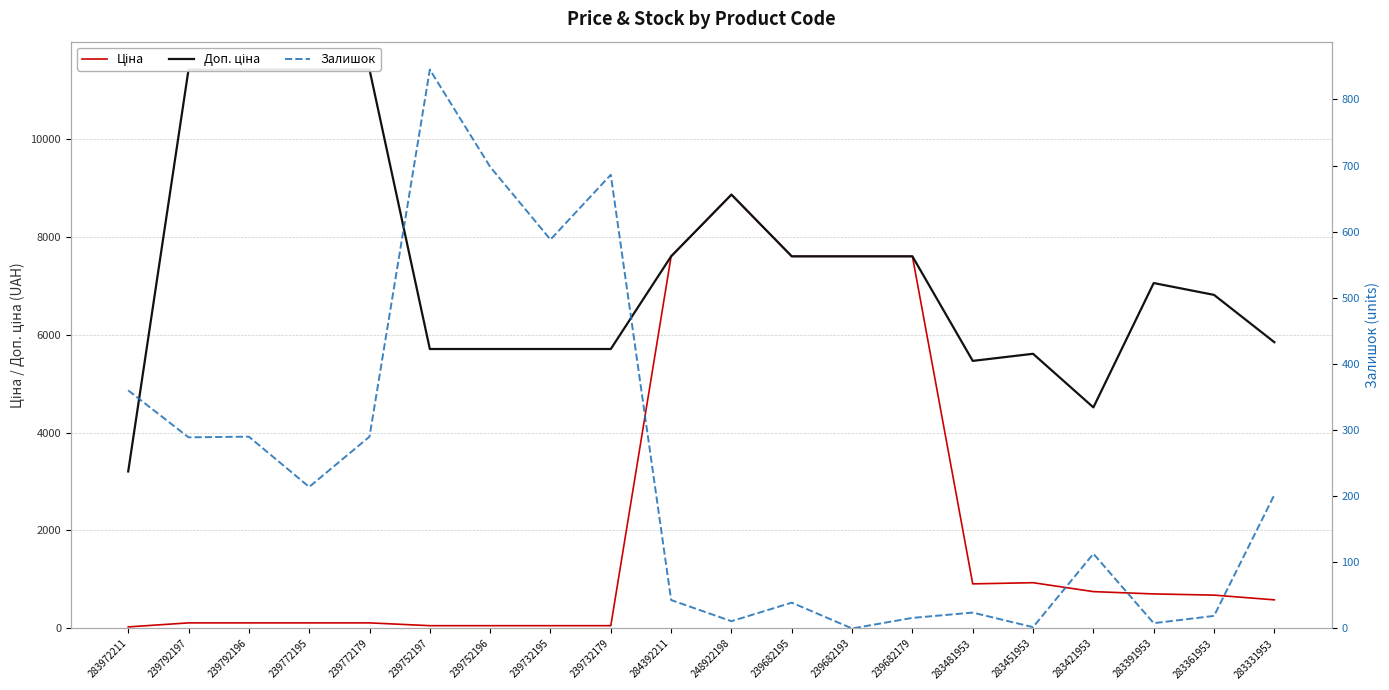

True or false: Доп. ціна and Залишок intersect in this chart.

False